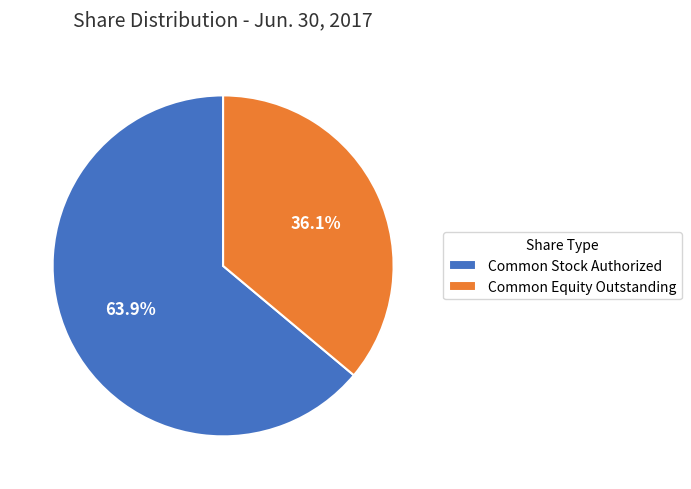

Which slice is the smallest?

Common Equity Outstanding